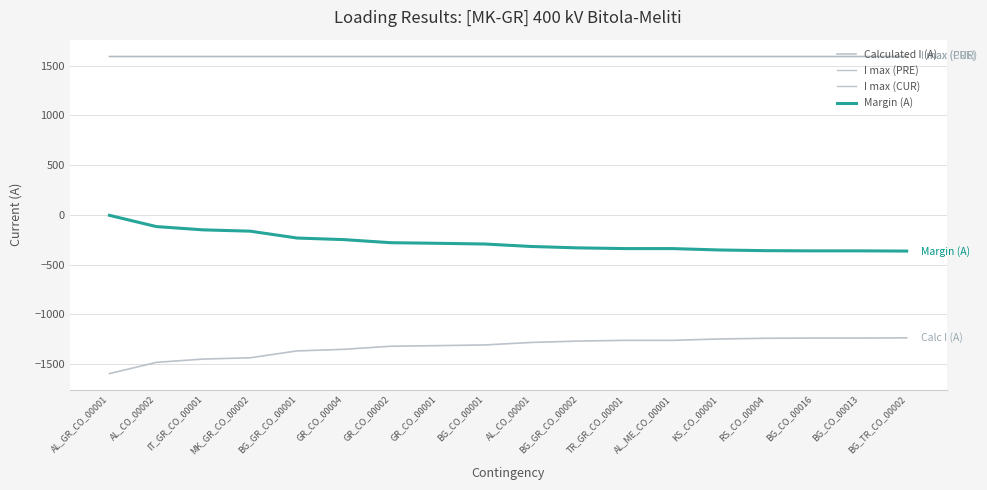

True or false: Margin (A) has a value of -362 at BG_CO_00013.

True